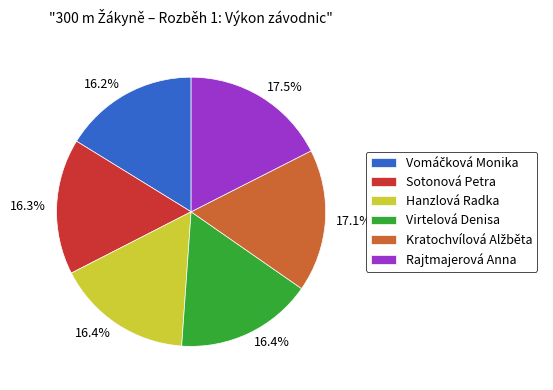

The Hanzlová Radka slice represents 16% of the pie. True or false?

True